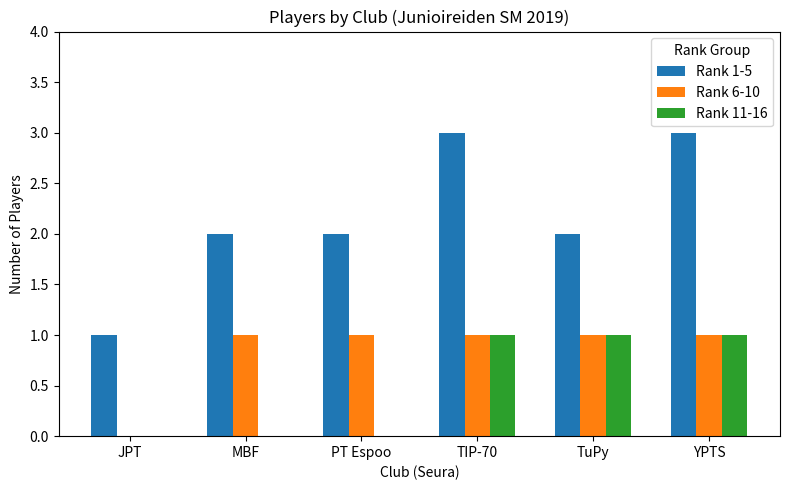

Which series has the largest total across all categories?

Rank 1-5